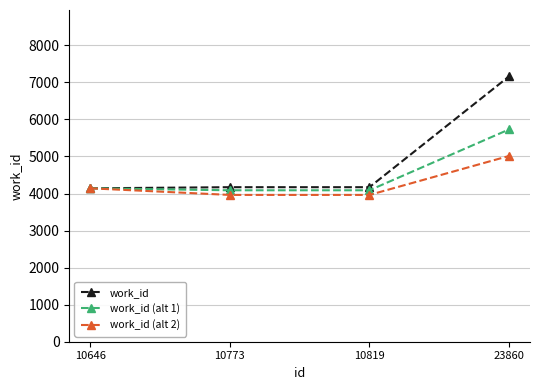

At which category does the chart reach its peak across all series?

23860